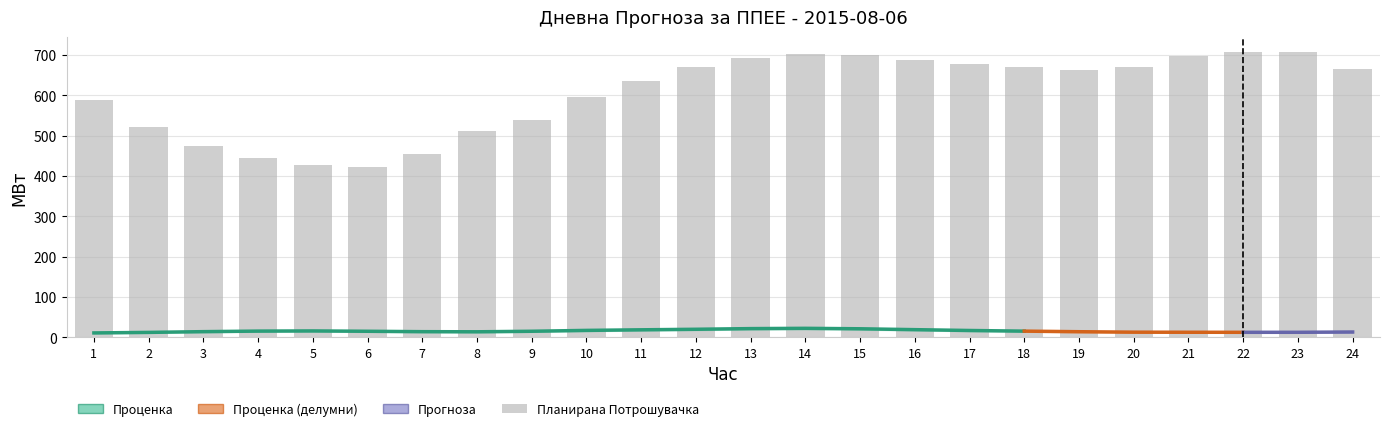

What value does the data have at 17?

677.3